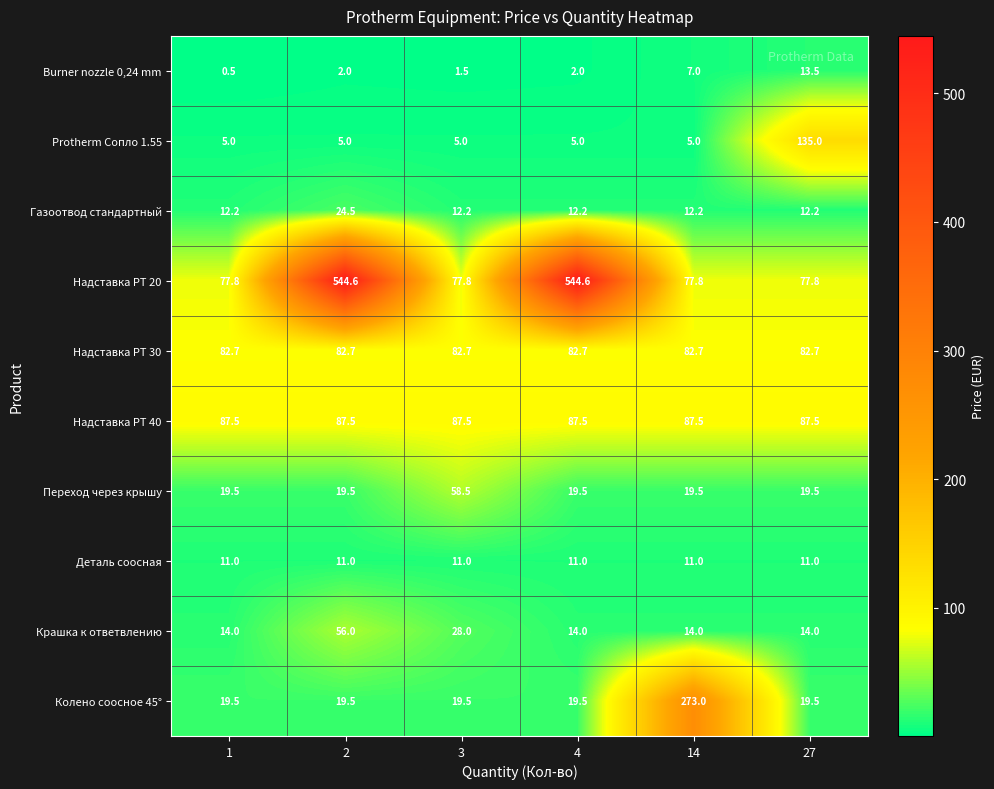

At which category is the sum across all series the highest?

2